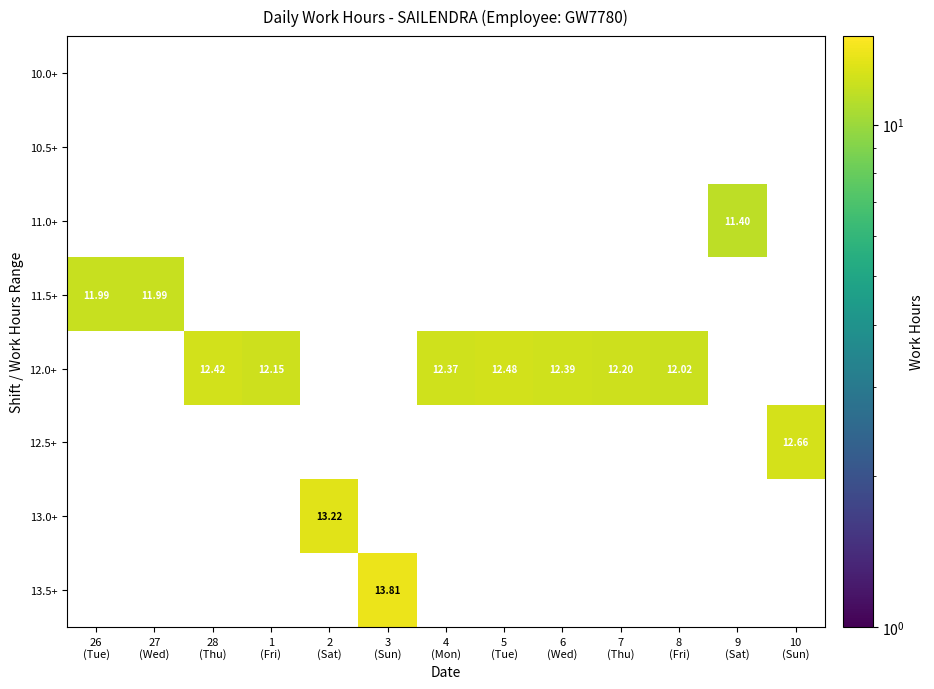

Is it true that 13.5+ equals 0.0 at 9 (Sat)?

True